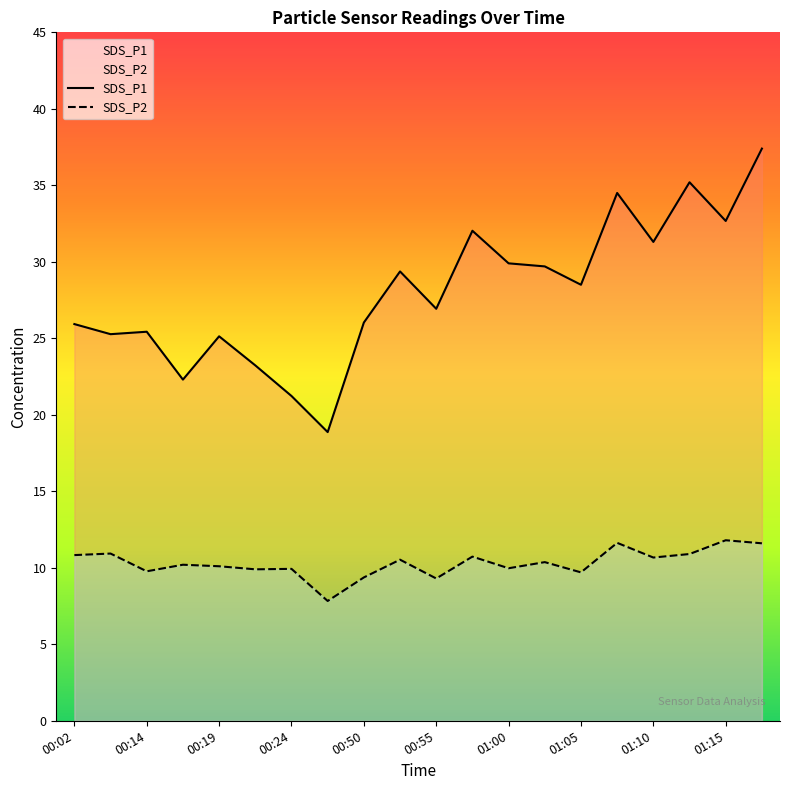

How many interior local valleys does the SDS_P2 series have?

7